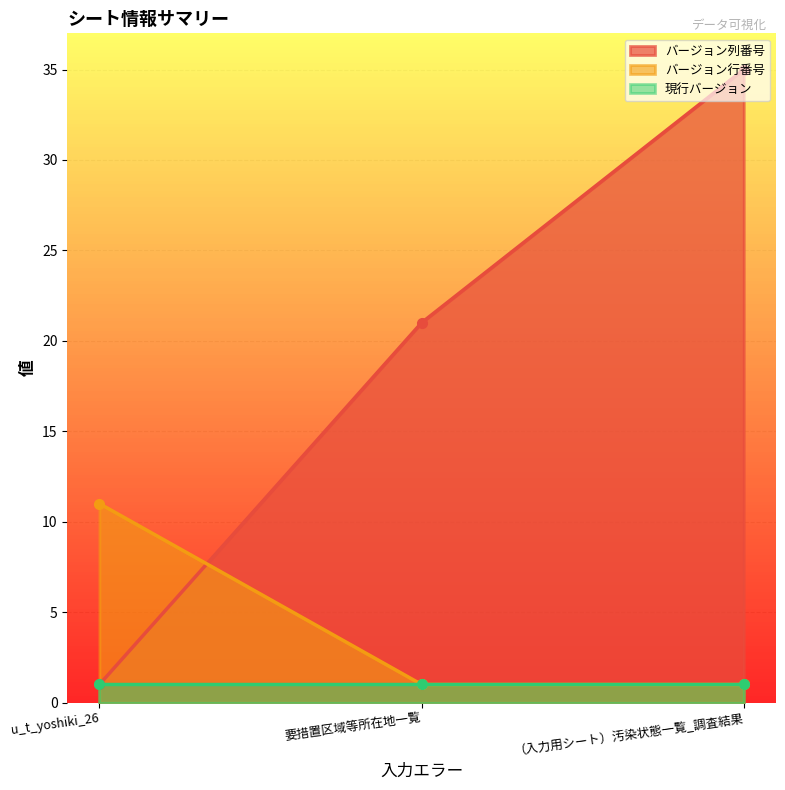

Is the value of バージョン列番号 at u_t_yoshiki_26 greater than the value of バージョン行番号 at 要措置区域等所在地一覧?

No